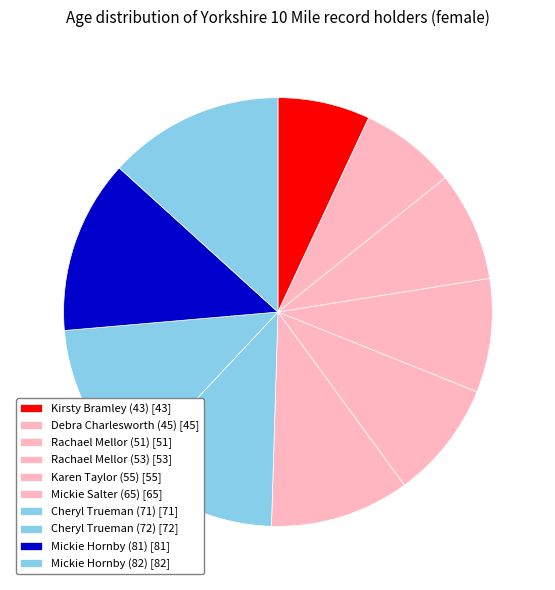

Which category has the biggest portion of the pie?

Mickie Hornby (82)